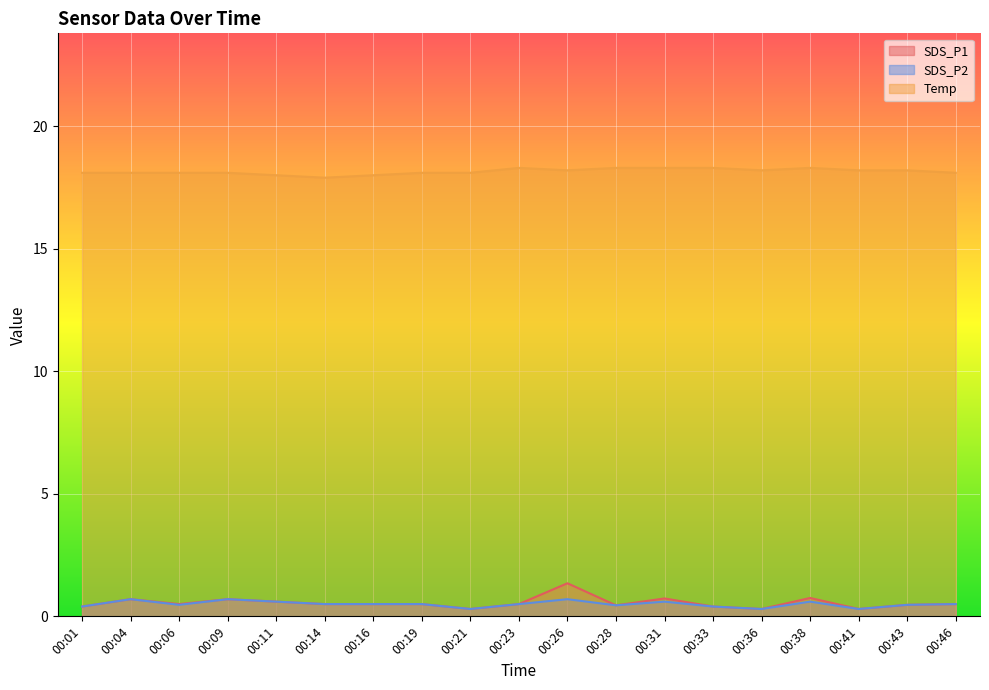

What is the difference between the maximum and minimum values in the SDS_P1 series?

1.1